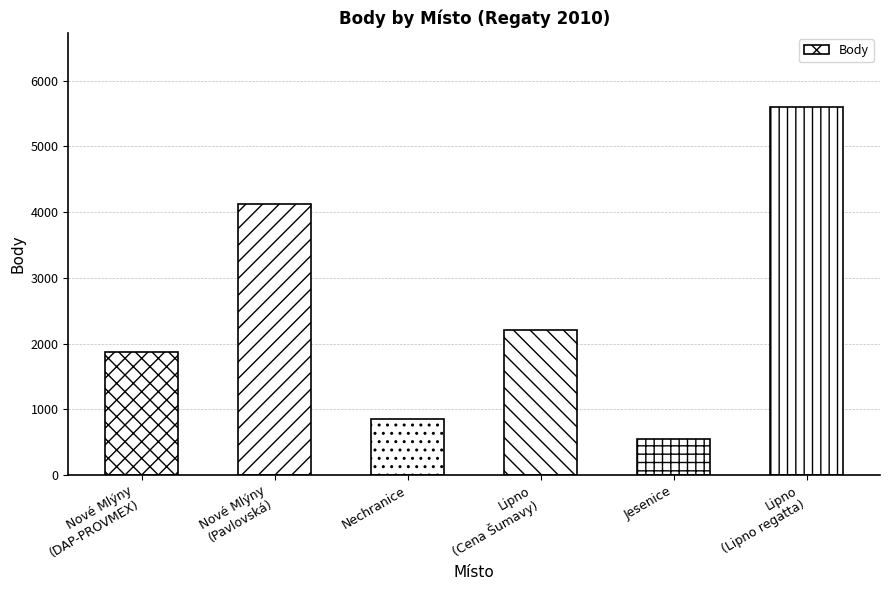

Reading left to right, list all the values displayed in this chart.

Nové Mlýny
(DAP-PROVMEX)=1876	Nové Mlýny
(Pavlovská)=4122	Nechranice=857	Lipno
(Cena Šumavy)=2213	Jesenice=554	Lipno
(Lipno regatta)=5608